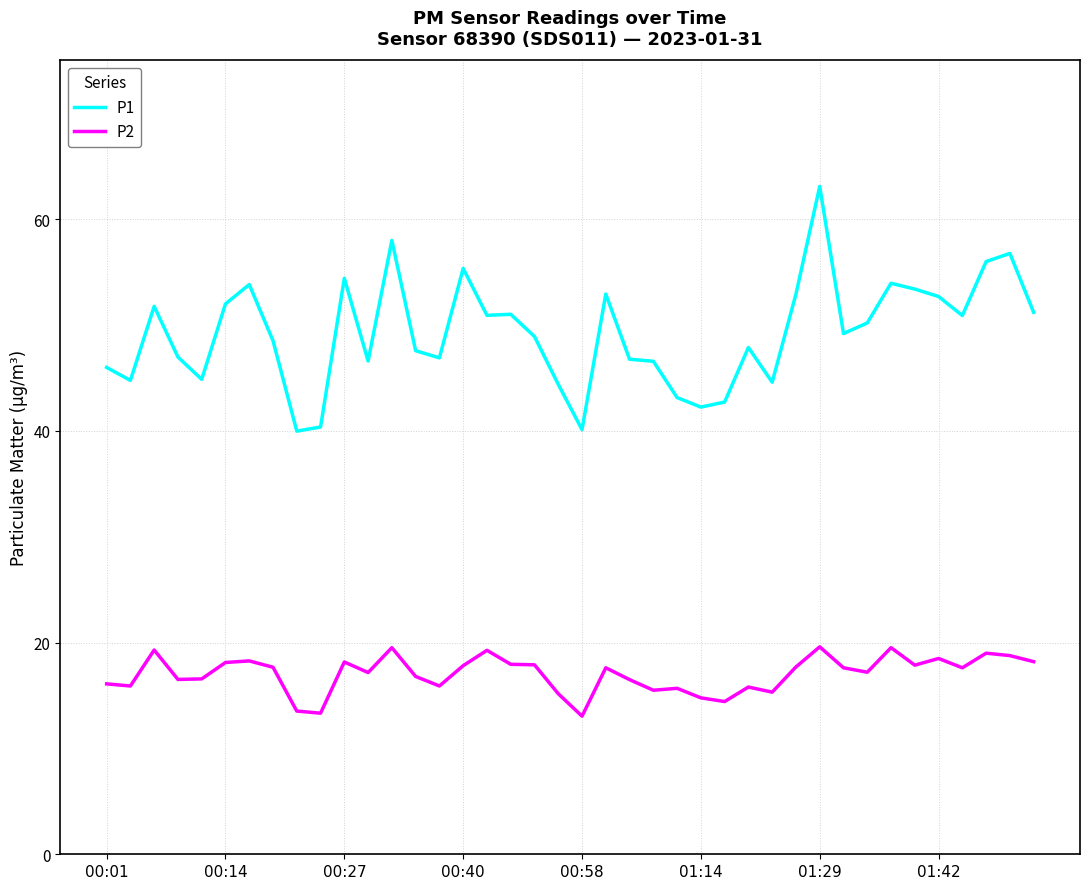

True or false: P1 and P2 cross at least once.

False